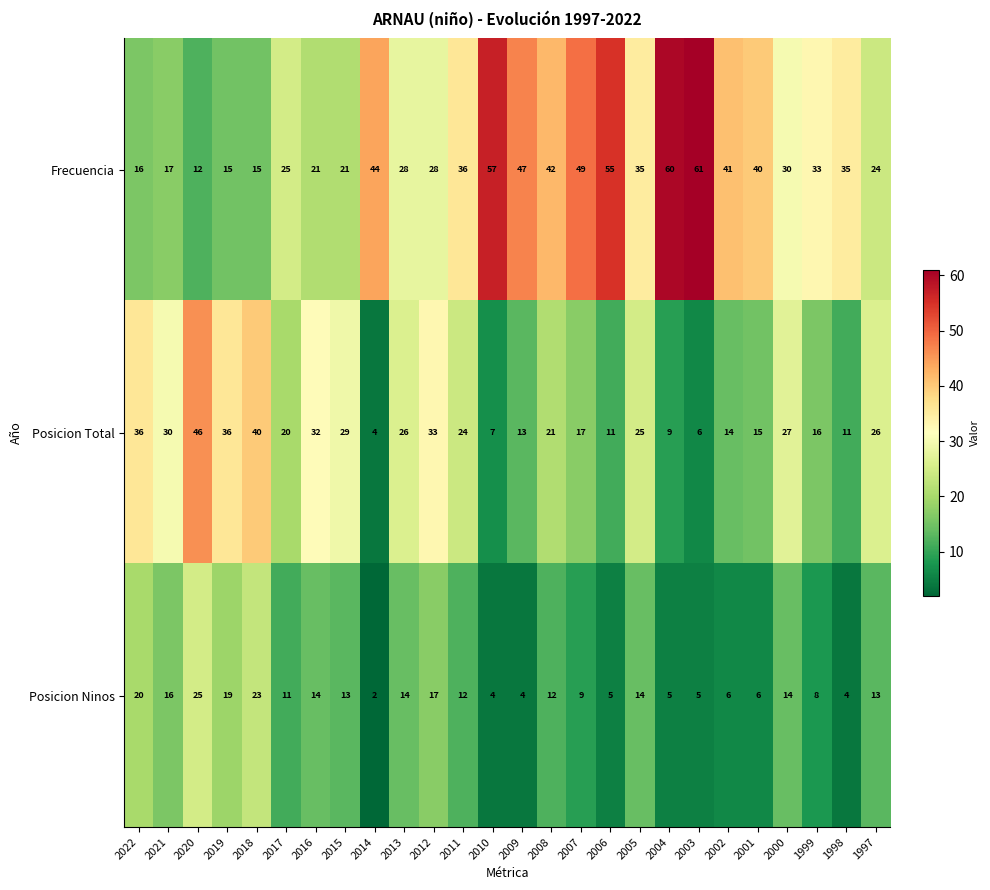

What is the difference between the second highest and second lowest values in the Posicion Total series?

34